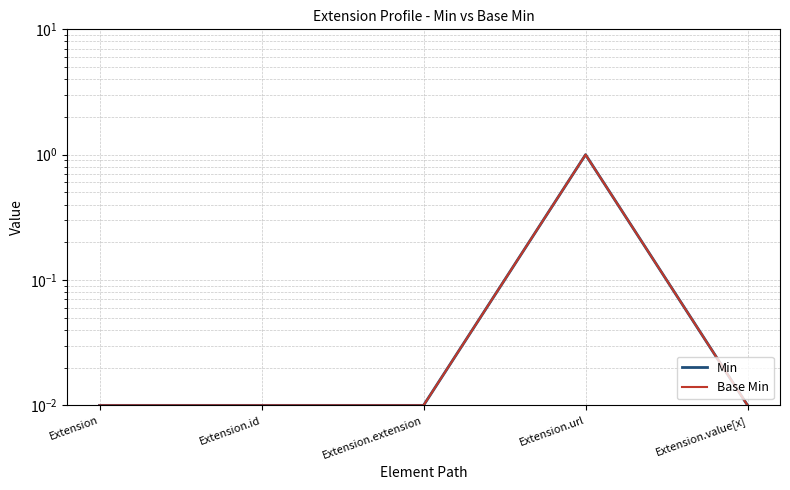

At which category is the sum across all series the highest?

Extension.url